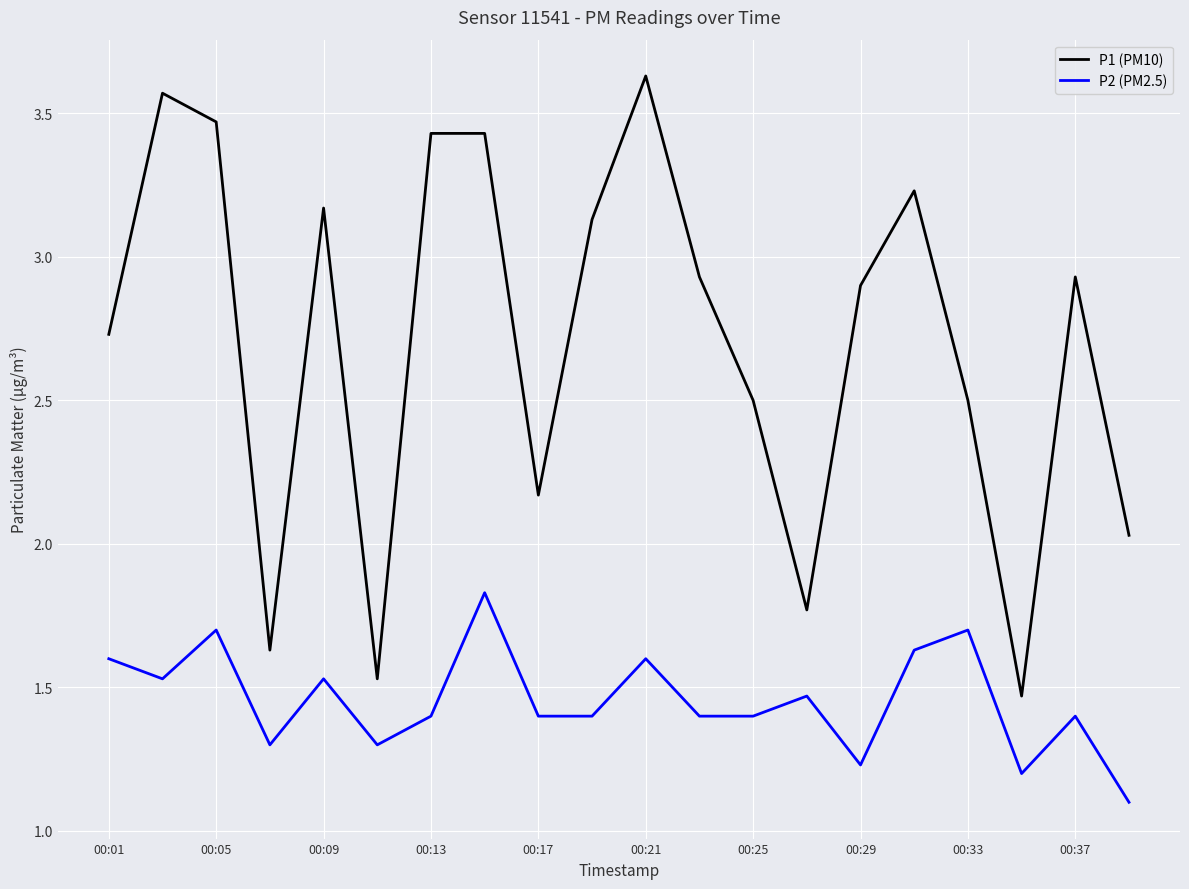

Which series has the largest total across all categories?

P1 (PM10)